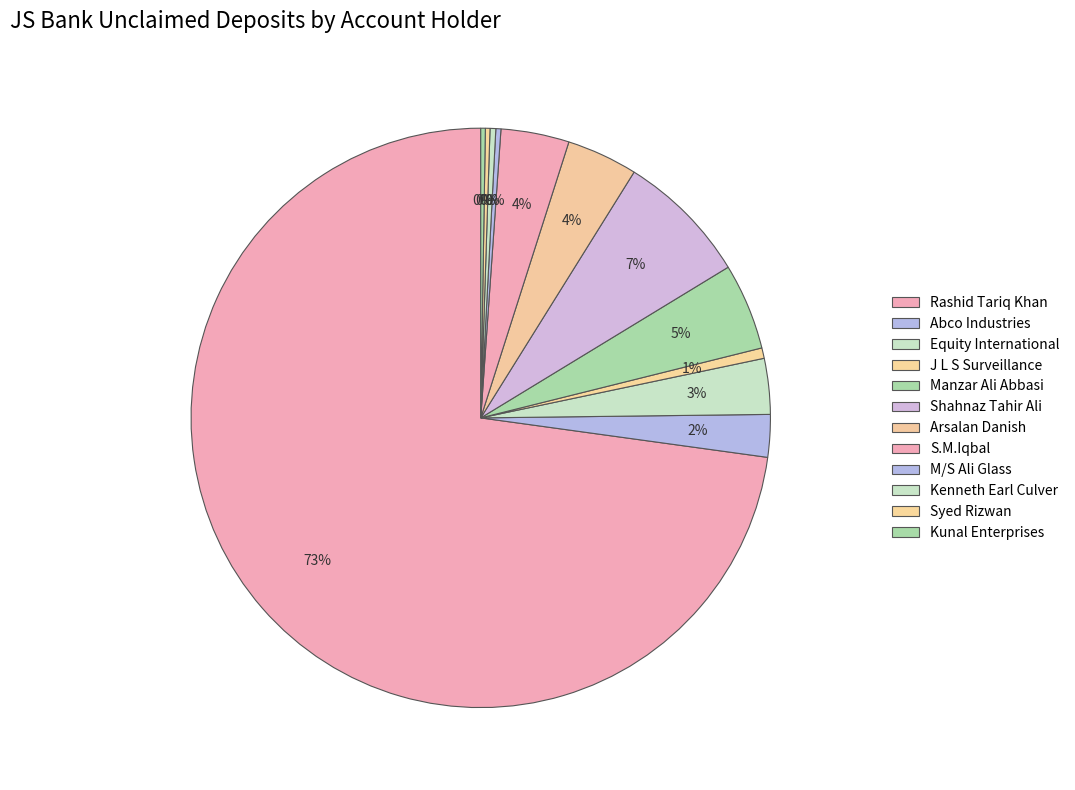

Is it true that S.M.Iqbal is 4% of the pie?

True